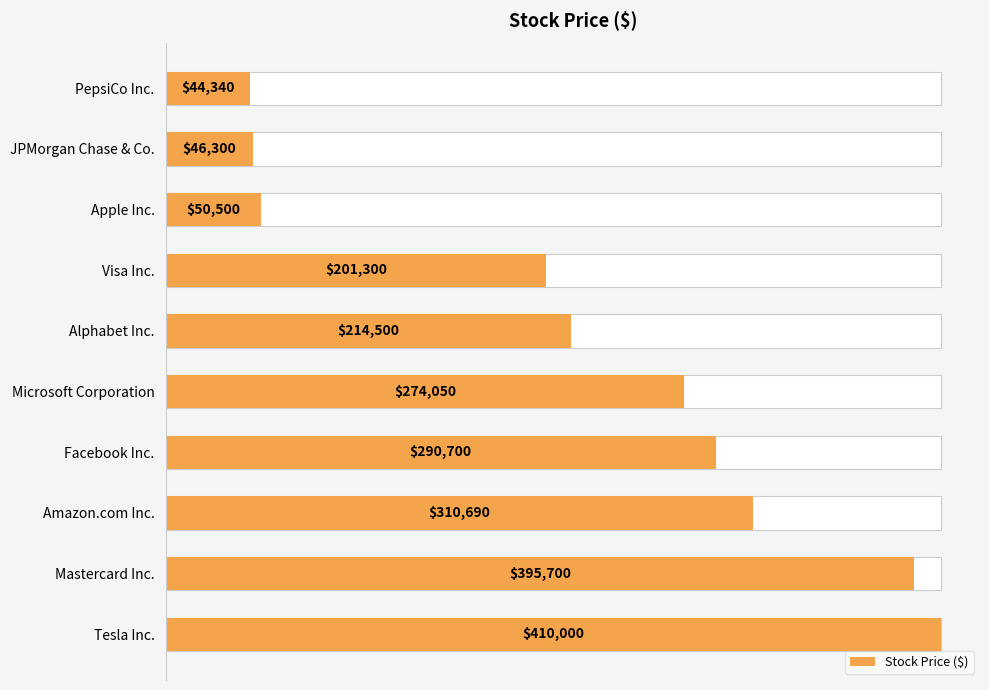

What is the value of the 1st bar from the left?

44340